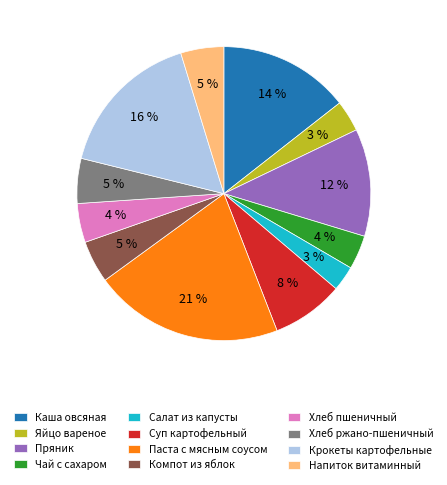

What percentage is the Каша овсяная slice, to the nearest percent?

14%